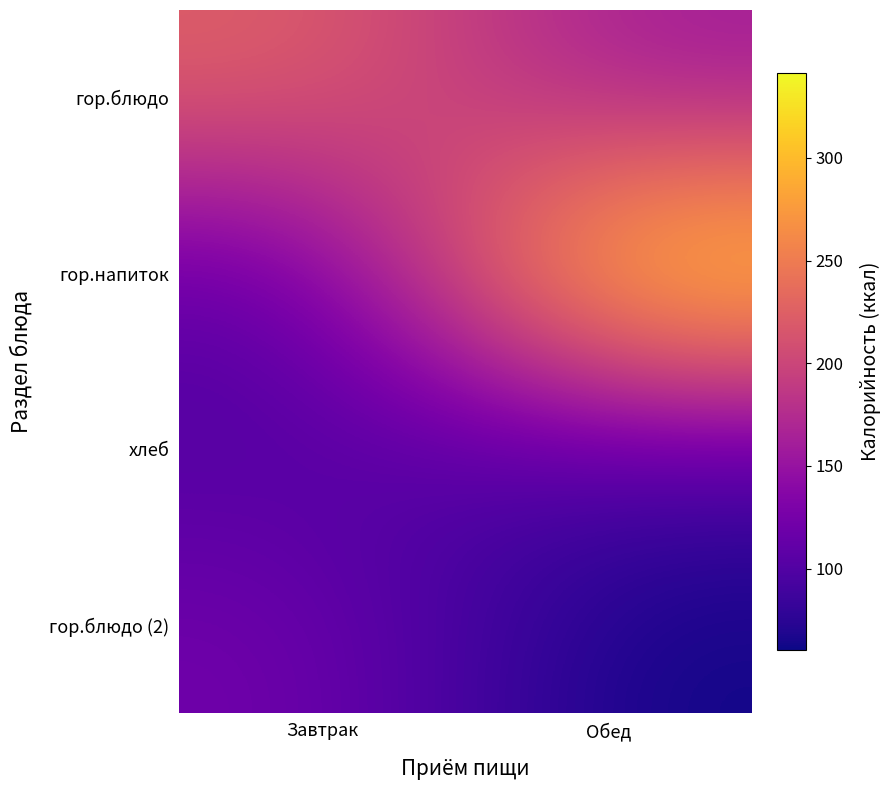

What is the minimum value shown in the chart?

60.6